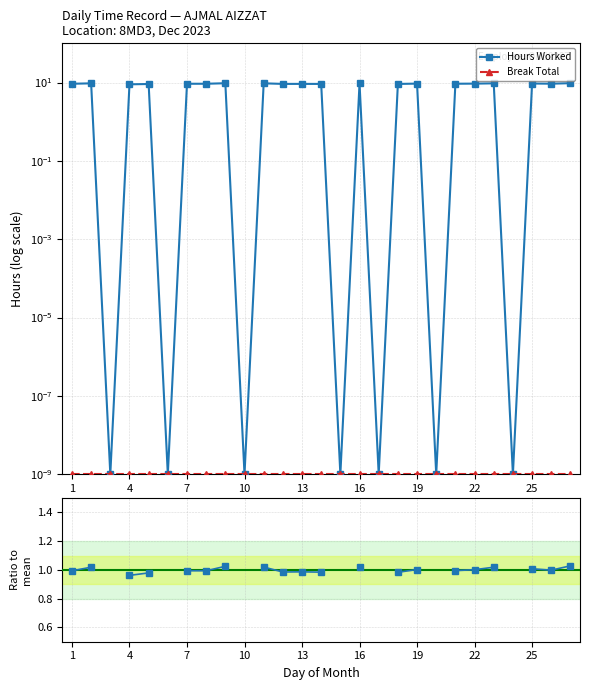

True or false: Hours Worked and Break Total intersect in this chart.

False